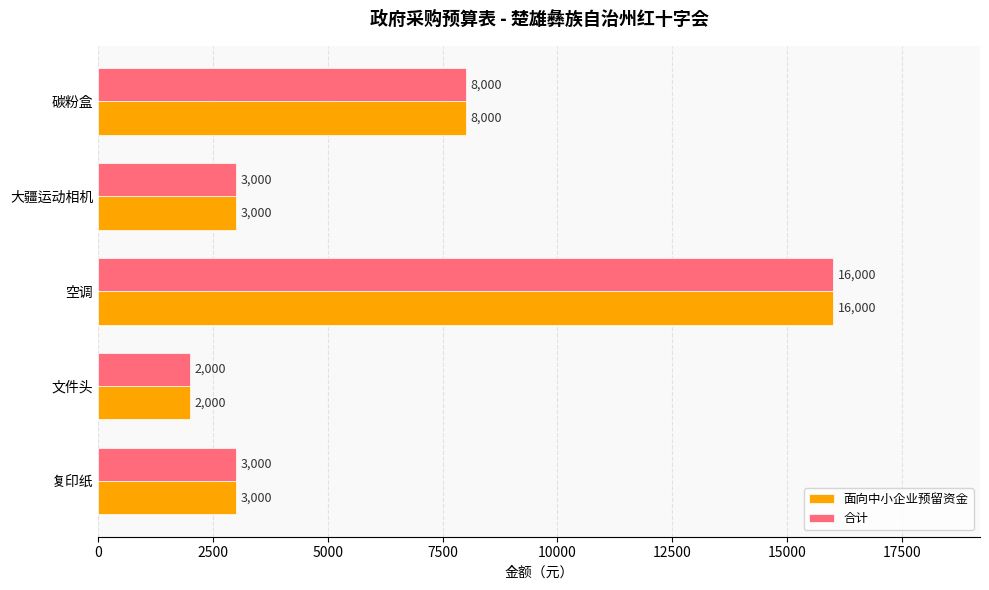

What is the sum of all 面向中小企业预留资金 values?

32000